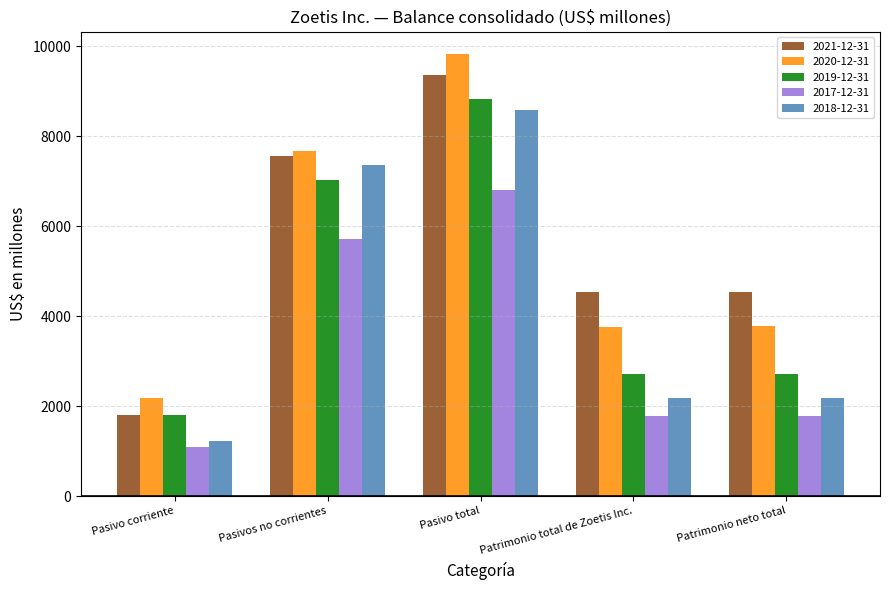

What is the difference between the second highest and second lowest values in the 2020-12-31 series?

3897